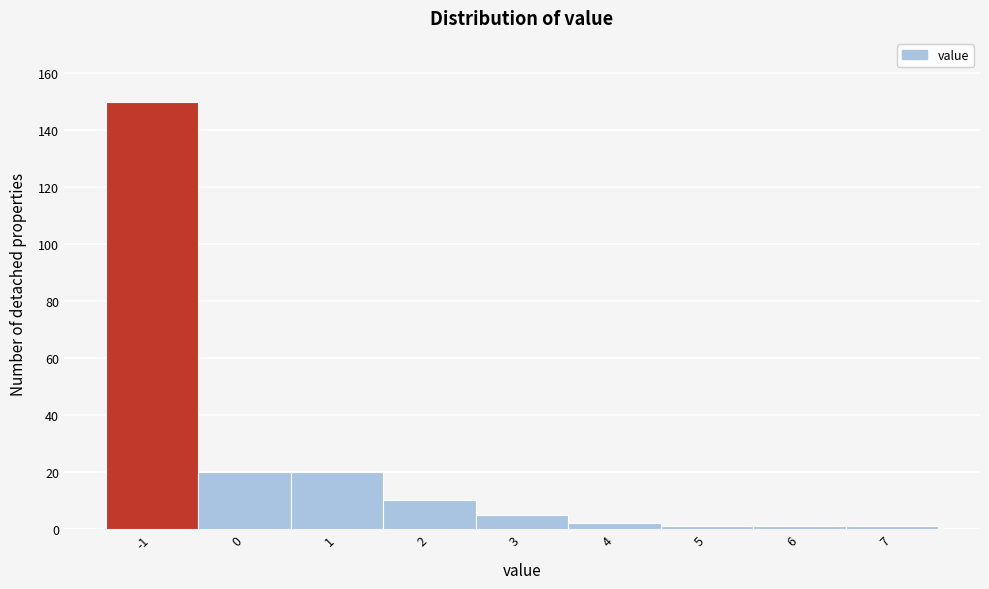

Reading left to right, transcribe this chart: for each bar, give the range it covers on the x-axis and its height. The values are not printed on the chart, so give them approximately, as read against the axis.

-1.5 to -0.5: 150
-0.5 to 0.5: 20
0.5 to 1.5: 20
1.5 to 2.5: 10
2.5 to 3.5: 6
3.5 to 4.5: 2
4.5 to 5.5: under 2
5.5 to 6.5: under 2
6.5 to 7.5: under 2